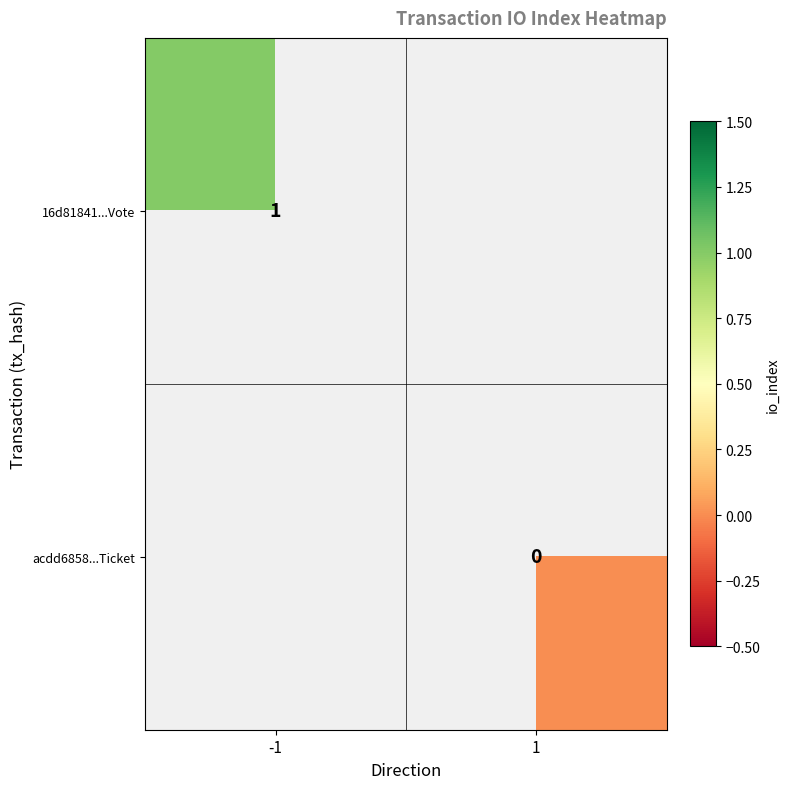

True or false: 16d81841...Vote has a value of 1 at -1.

True